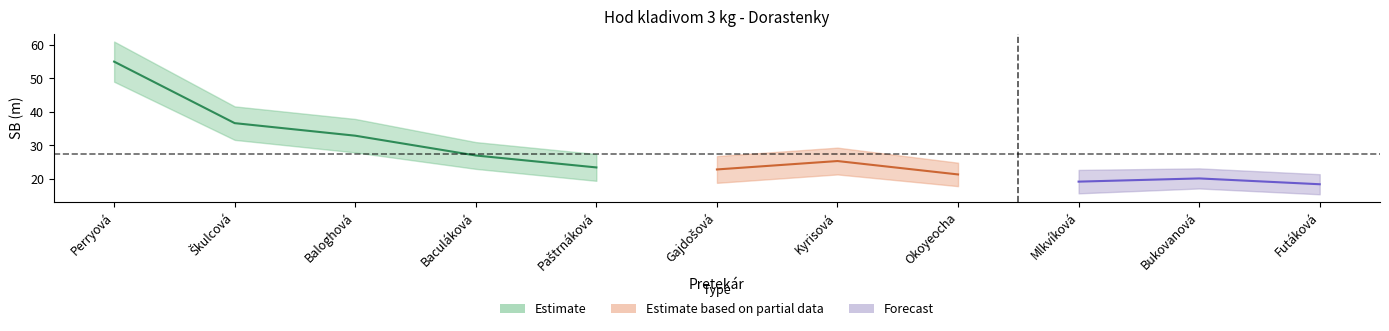

The value at Gajdošová is 38.3. True or false?

False